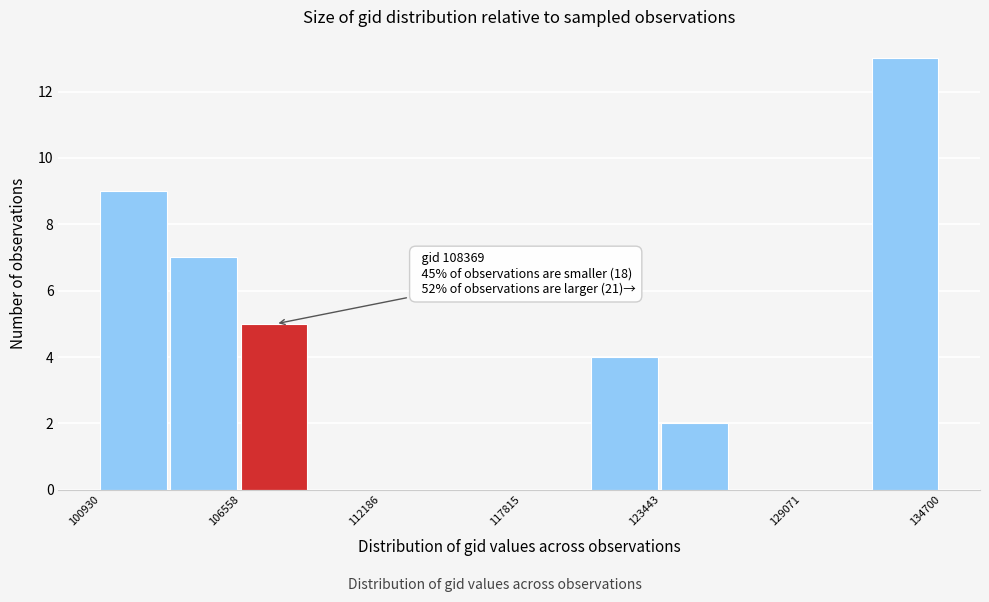

Around what value on the x-axis is the tallest bar? Give the approximate position of its centre, as read against the axis.

133000